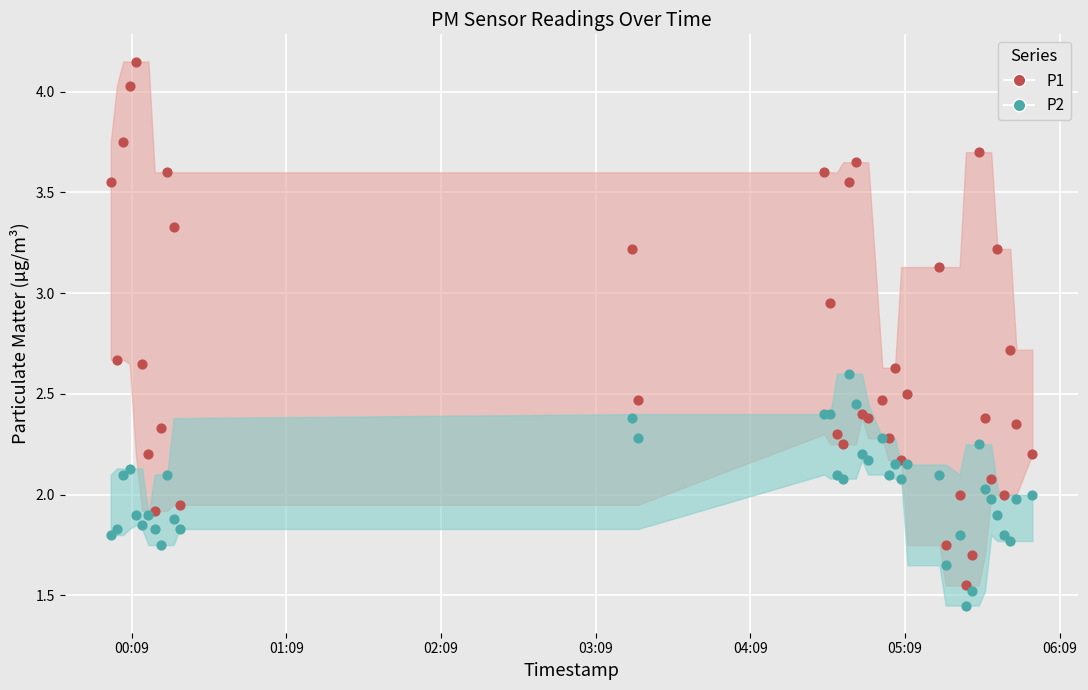

Which series contains the highest Y value?

P1